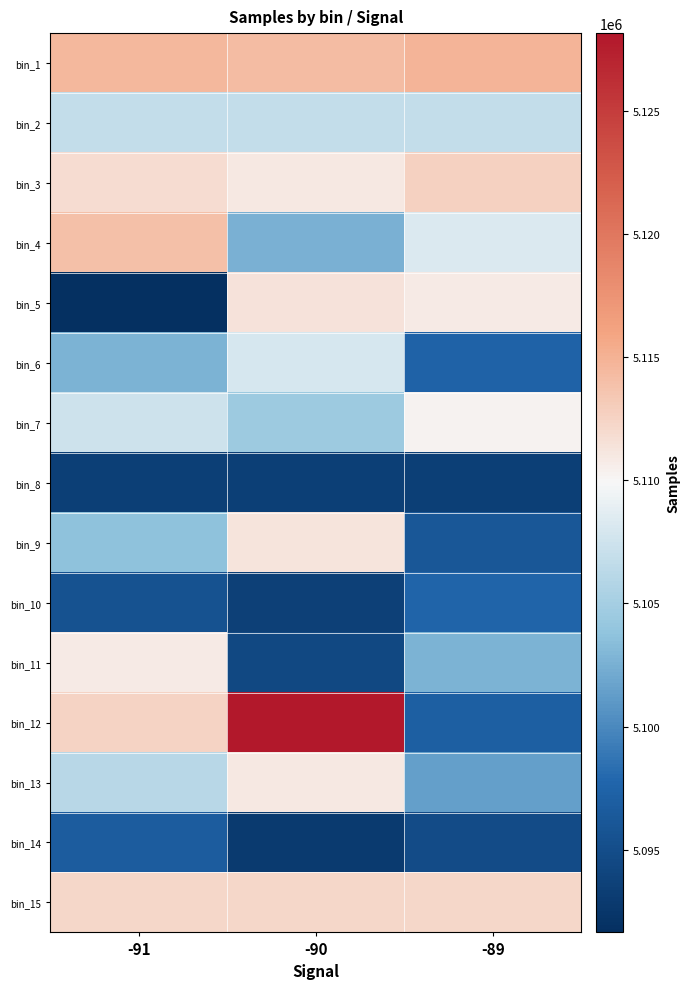

What is the spread (max minus min) of values at -91?

22865.0